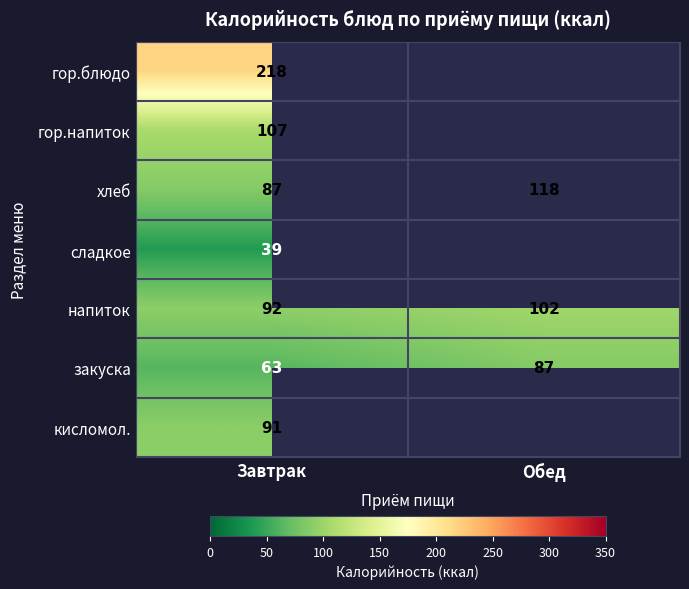

At which category is the sum across all series the highest?

Завтрак